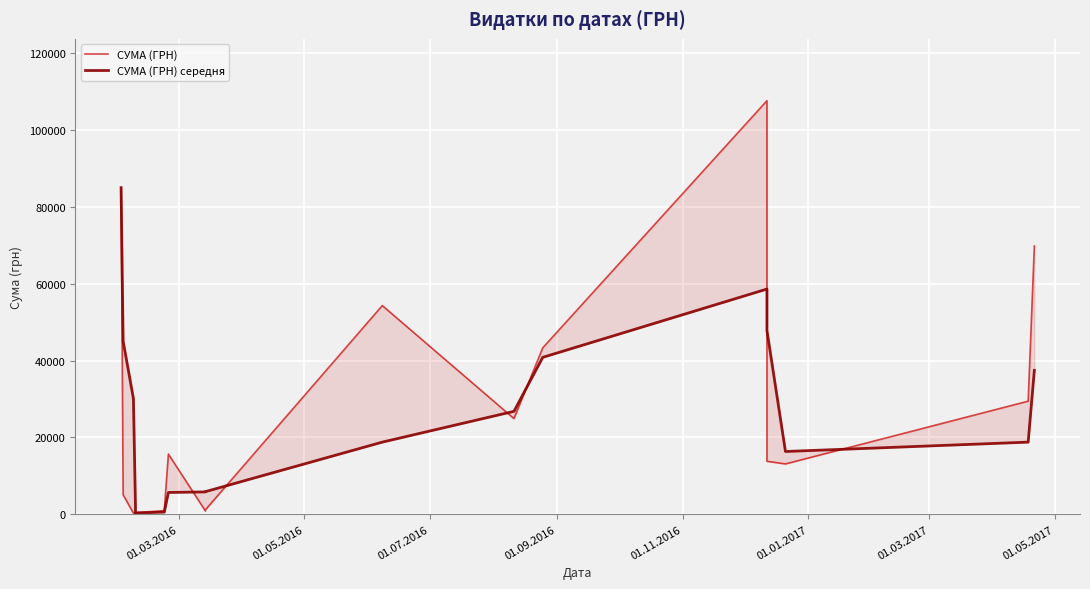

At how many categories does at least one series exceed 32950?

8